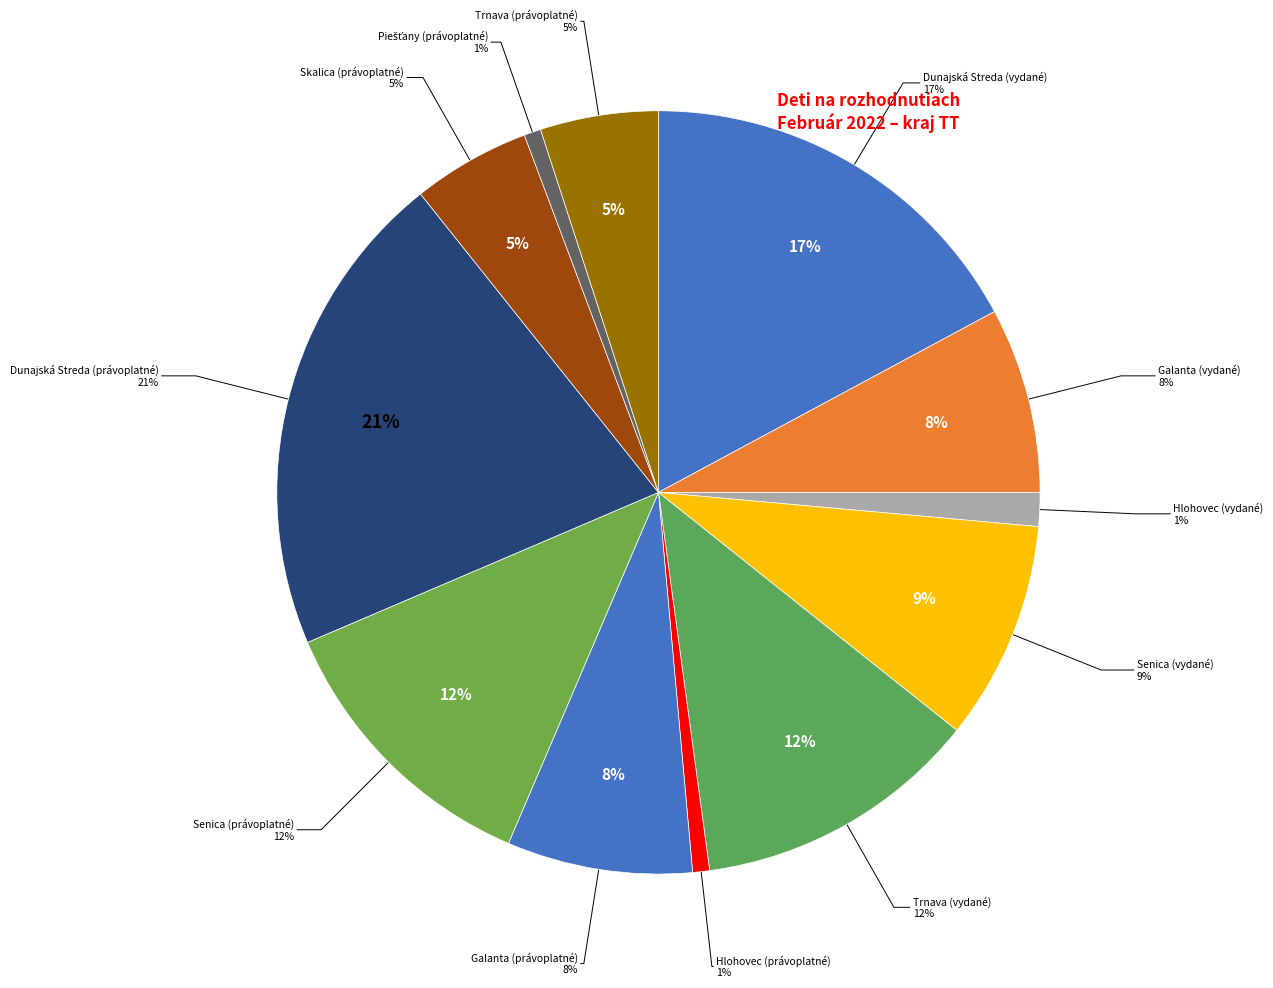

Count the number of slices in the pie.

12